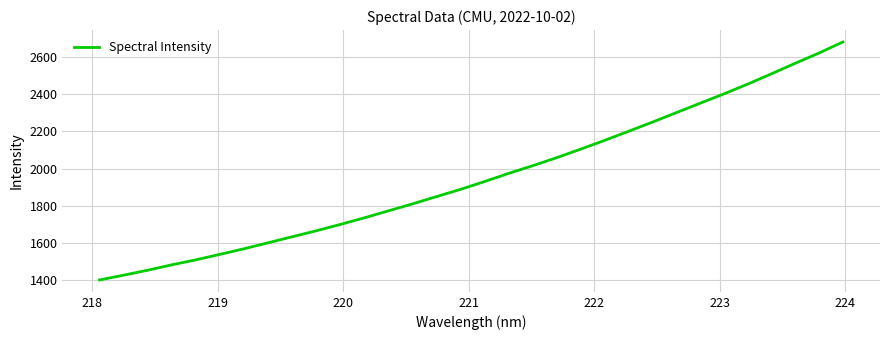

What is the smallest value displayed?

1402.6